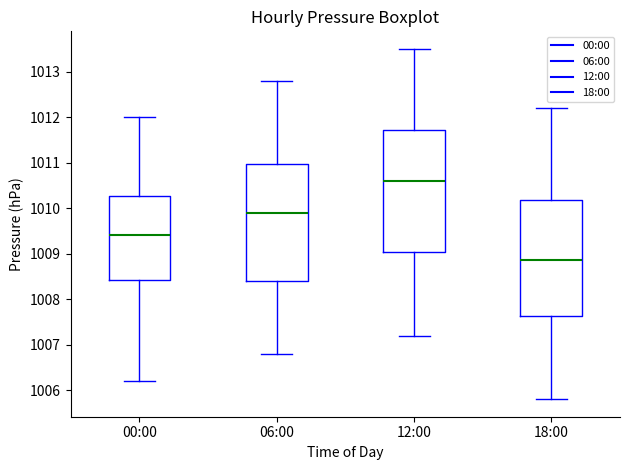

Comparing the boxes themselves (not the whiskers), which one is the tallest?

12:00